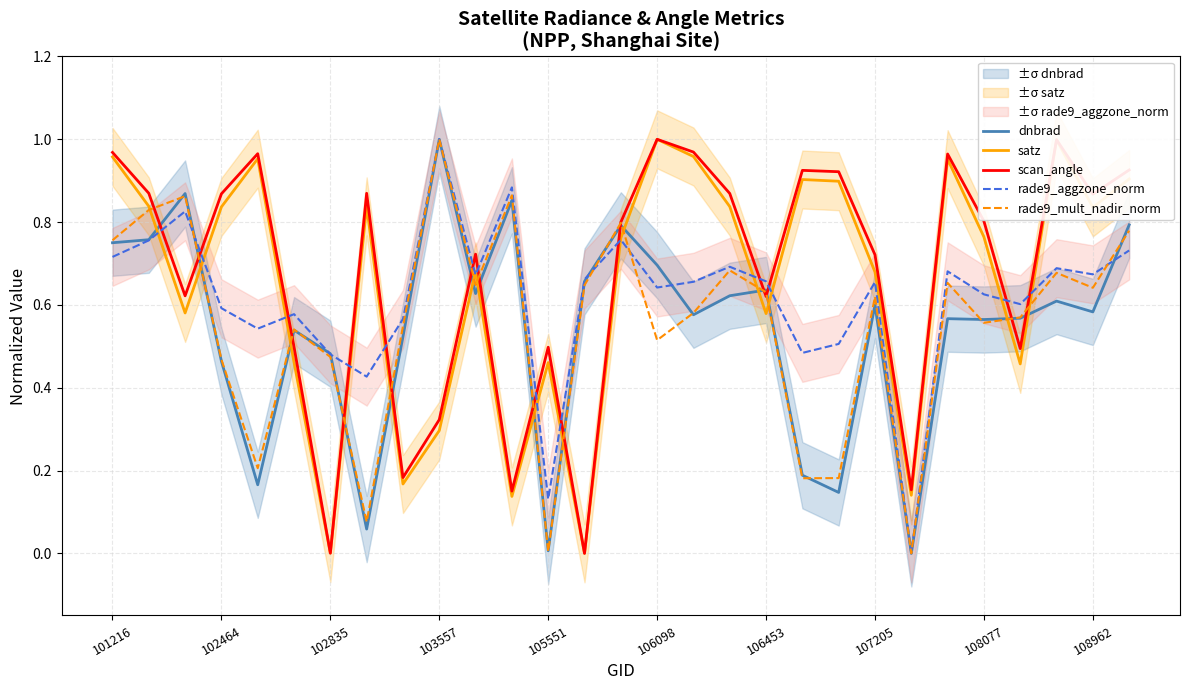

What are all the series names shown in the legend?

dnbrad, satz, scan_angle, rade9_aggzone_norm, rade9_mult_nadir_norm